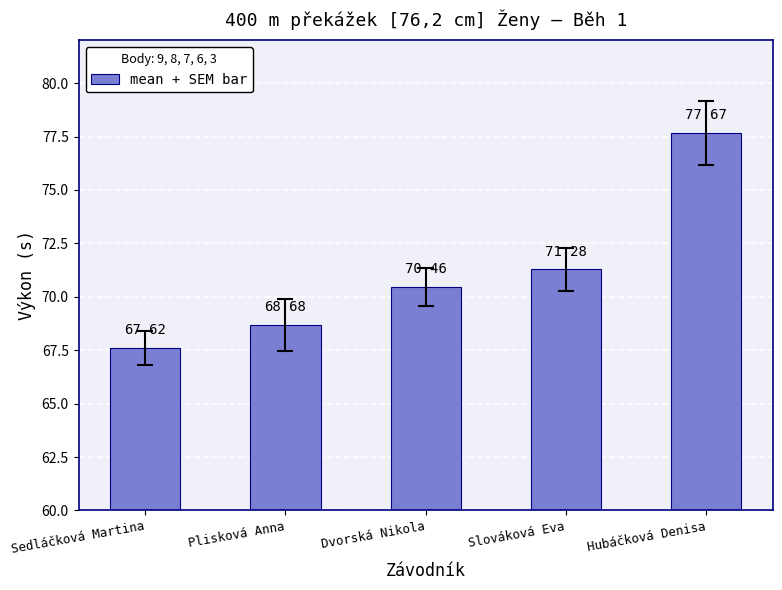

List the labels in order of value, largest first.

Hubáčková Denisa, Slováková Eva, Dvorská Nikola, Plisková Anna, Sedláčková Martina